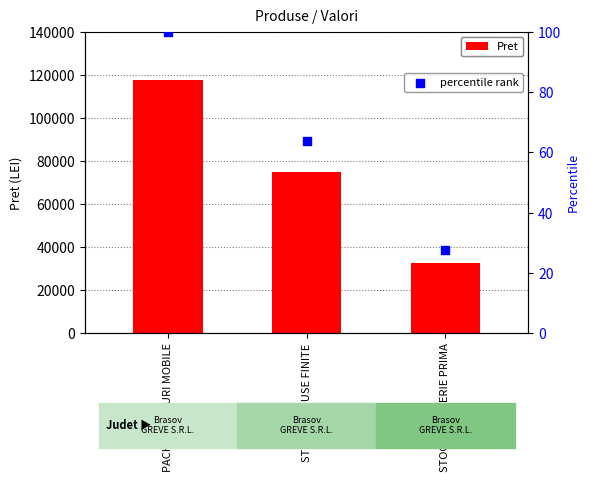

What is the total value across all series at STOC PRODUSE FINITE?

74994.7